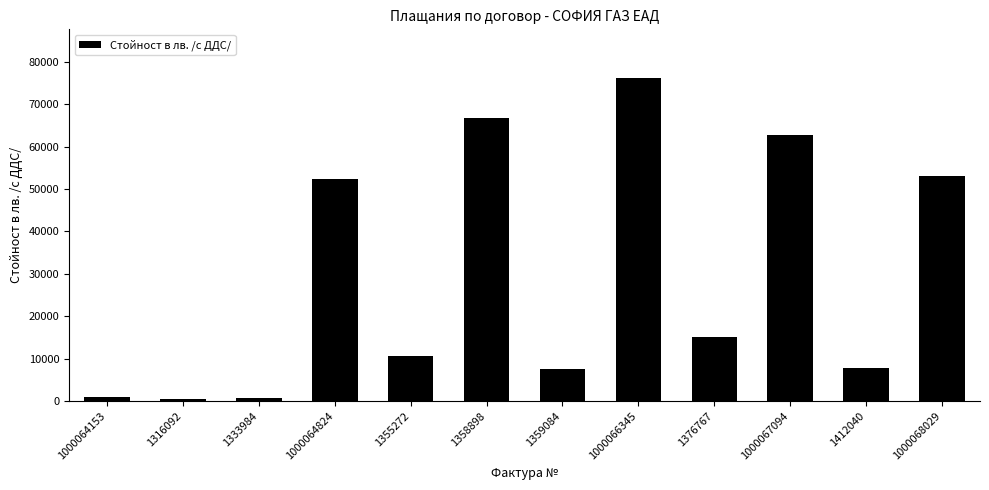

Which category has the highest value across all series?

1000066345